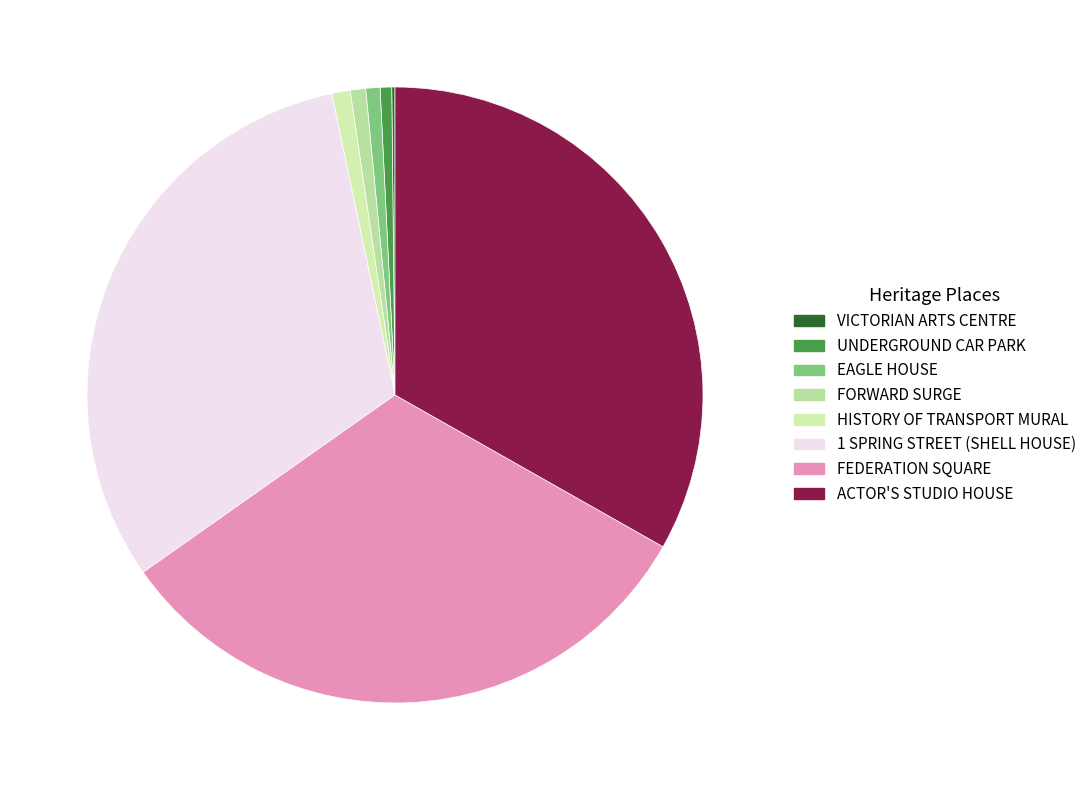

Which slice is the largest?

ACTOR'S STUDIO HOUSE